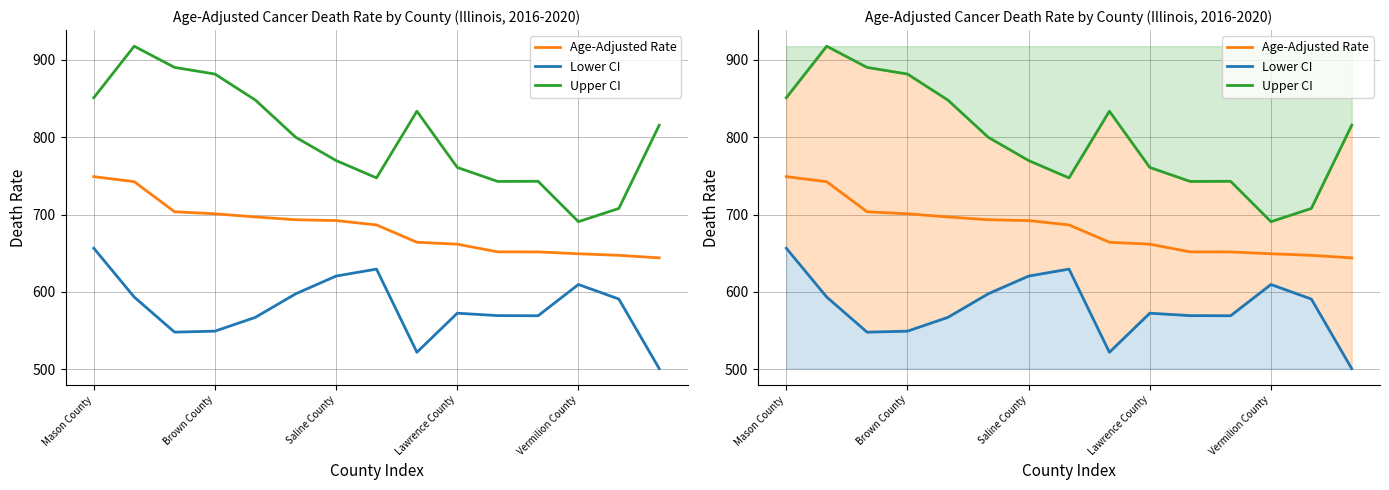

Is it true that Upper CI equals 708.0 at 13?

True